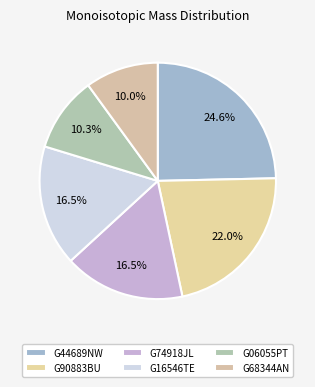

Which category has the biggest portion of the pie?

G44689NW